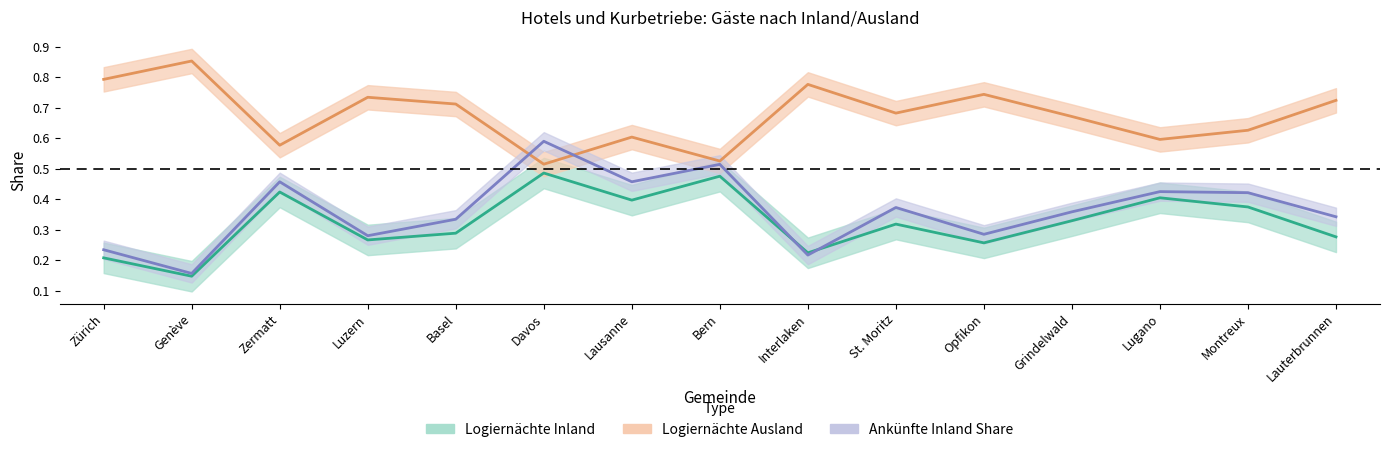

Reading right to left, transcribe all the data shown in this chart.

Logiernächte Inland: 0.3	0.4	0.4	0.3	0.3	0.3	0.2	0.5	0.4	0.5	0.3	0.3	0.4	0.1	0.2
Logiernächte Ausland: 0.7	0.6	0.6	0.7	0.7	0.7	0.8	0.5	0.6	0.5	0.7	0.7	0.6	0.9	0.8
Ankünfte Inland Share: 0.3	0.4	0.4	0.4	0.3	0.4	0.2	0.5	0.5	0.6	0.3	0.3	0.5	0.2	0.2